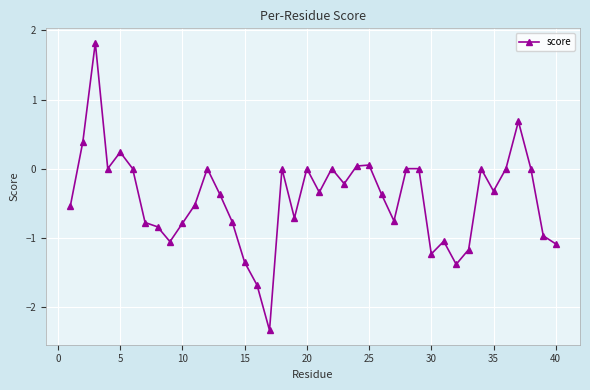

What is the difference between the second highest and second lowest values?

2.4